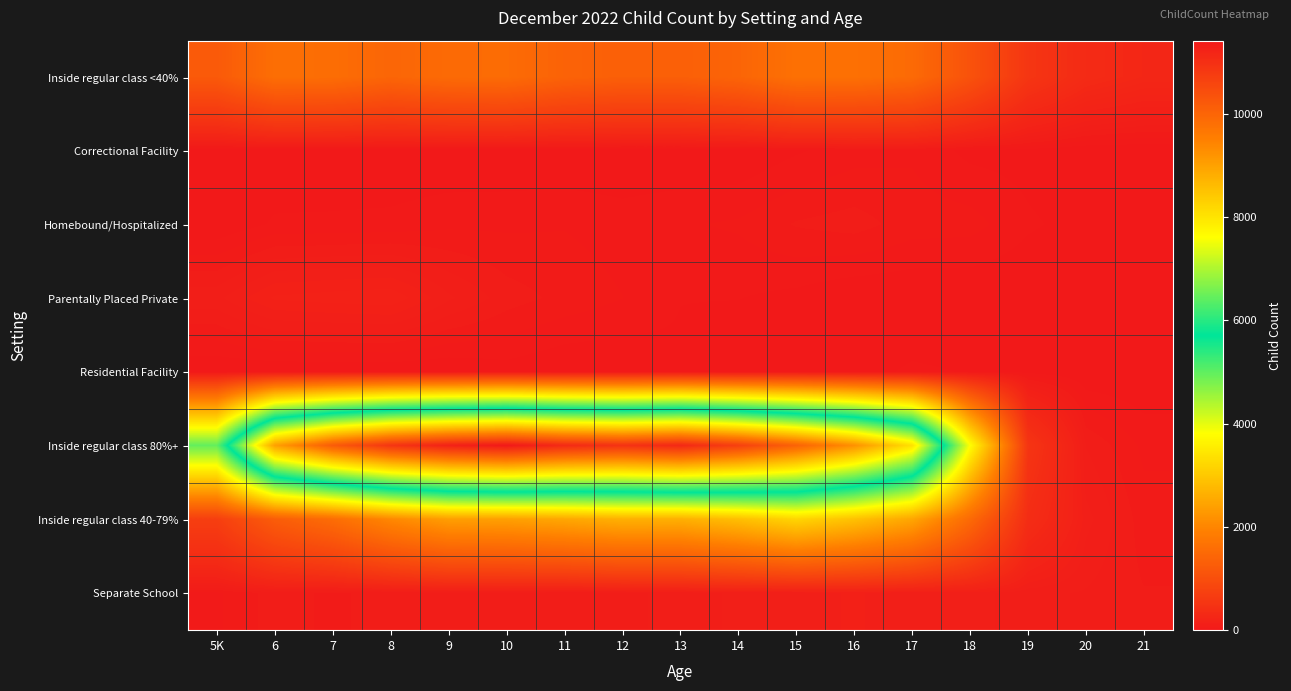

What is the difference between the highest and lowest values at 8?

10889